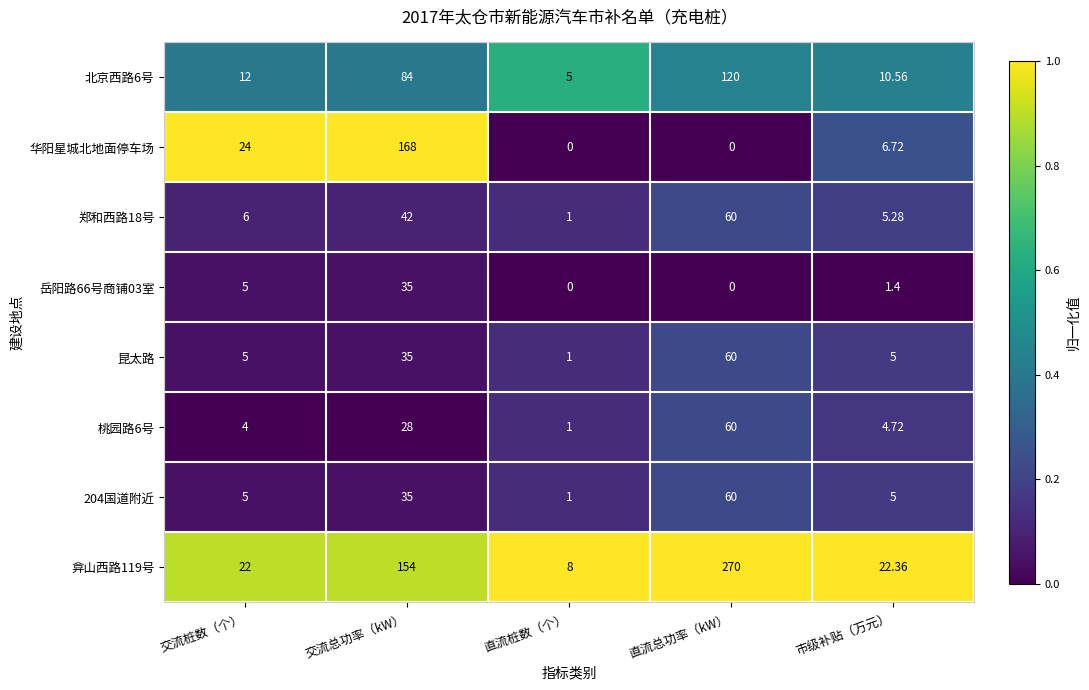

At which category is the sum across all series the highest?

直流总功率（kW）